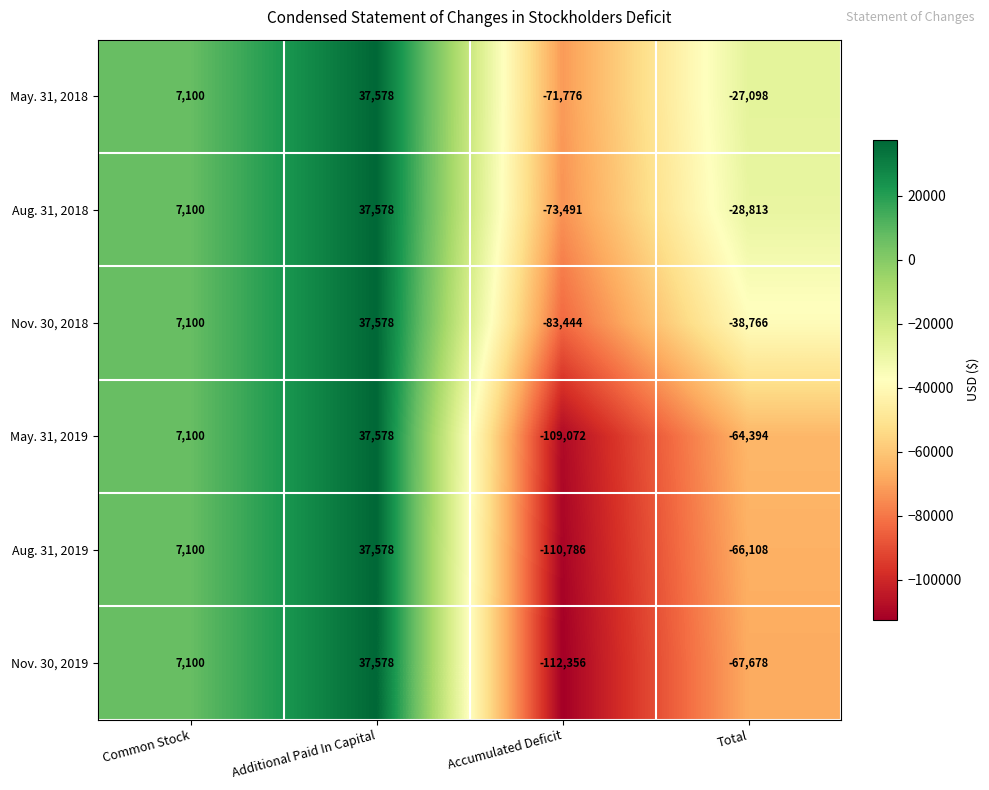

Which series has the largest range (max minus min)?

Nov. 30, 2019